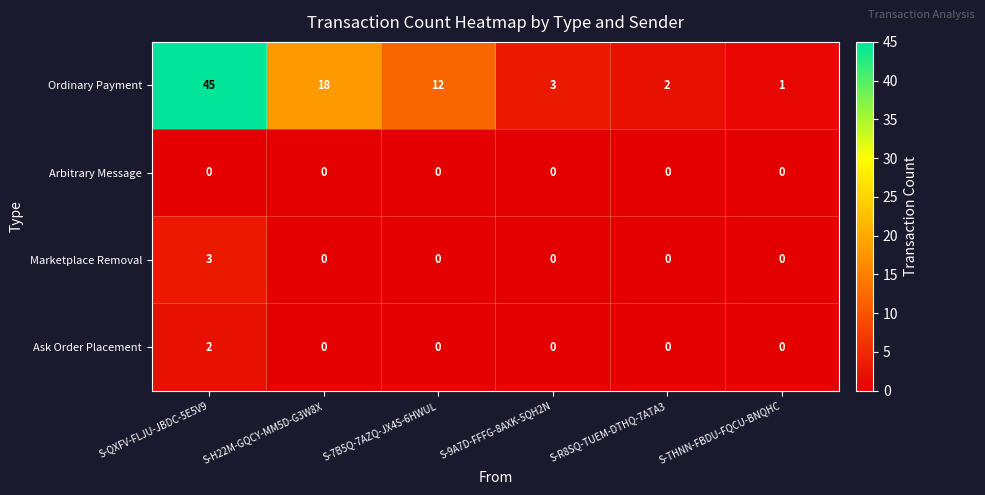

What is the difference between the maximum and minimum values in the Ordinary Payment series?

44